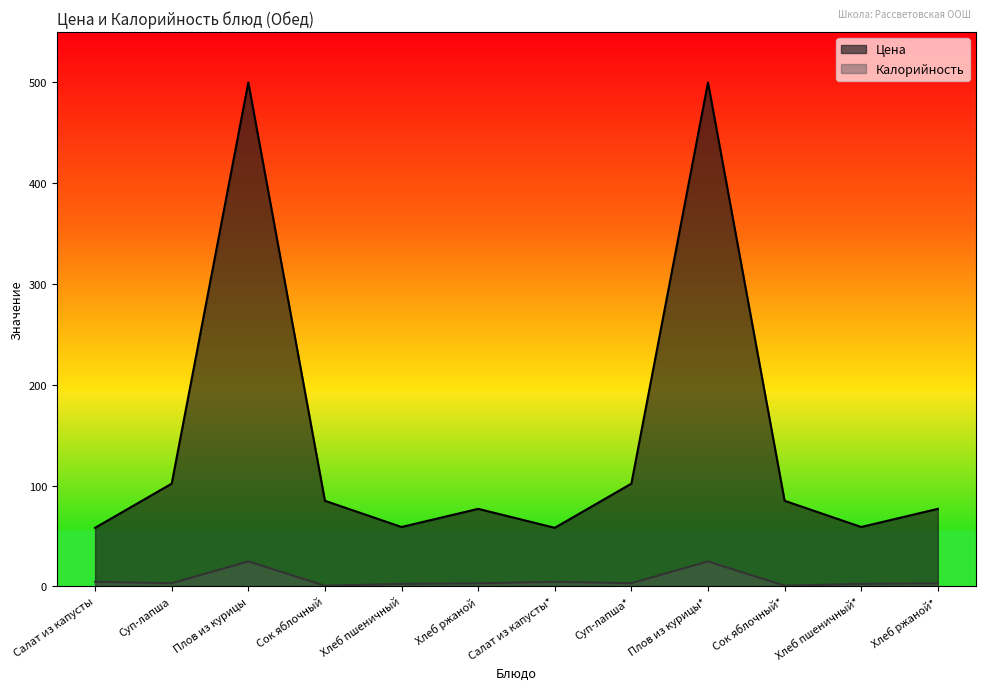

The Калорийность series shows 6.4 at Салат из капусты. True or false?

False